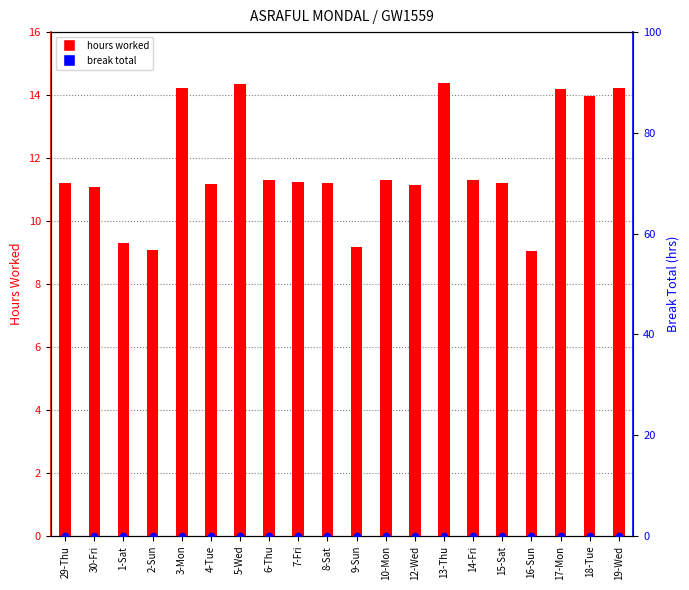

Which series contains the lowest Y value?

break total (pct)